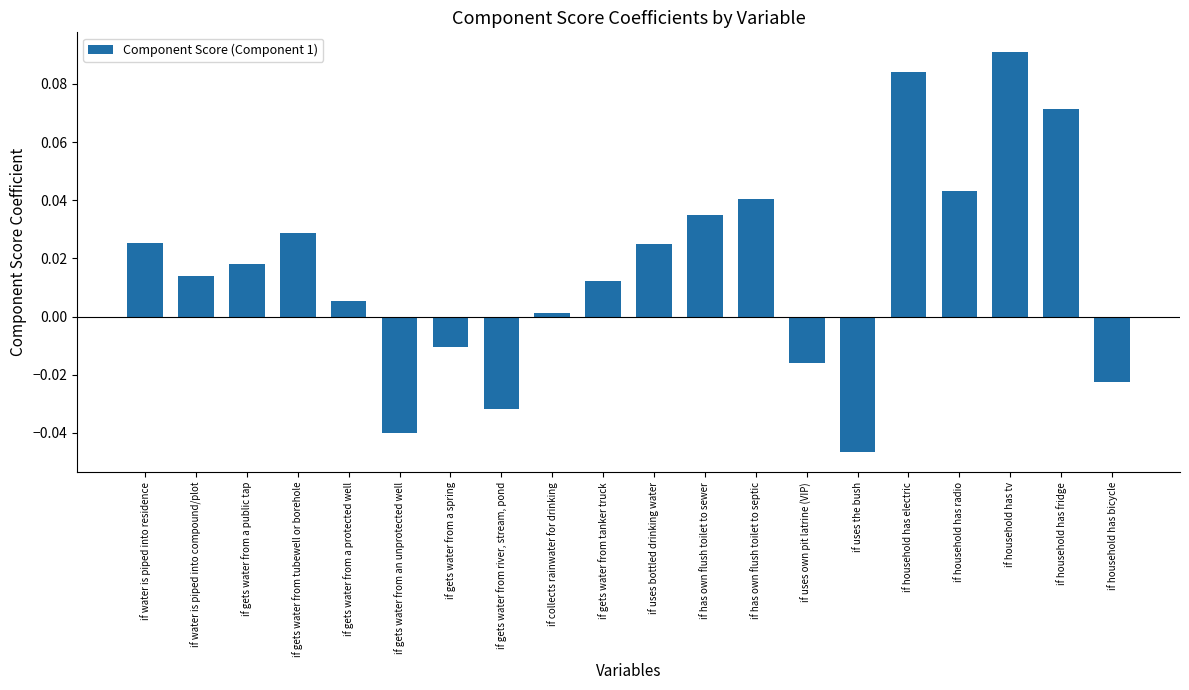

How many bars are there in total?

20